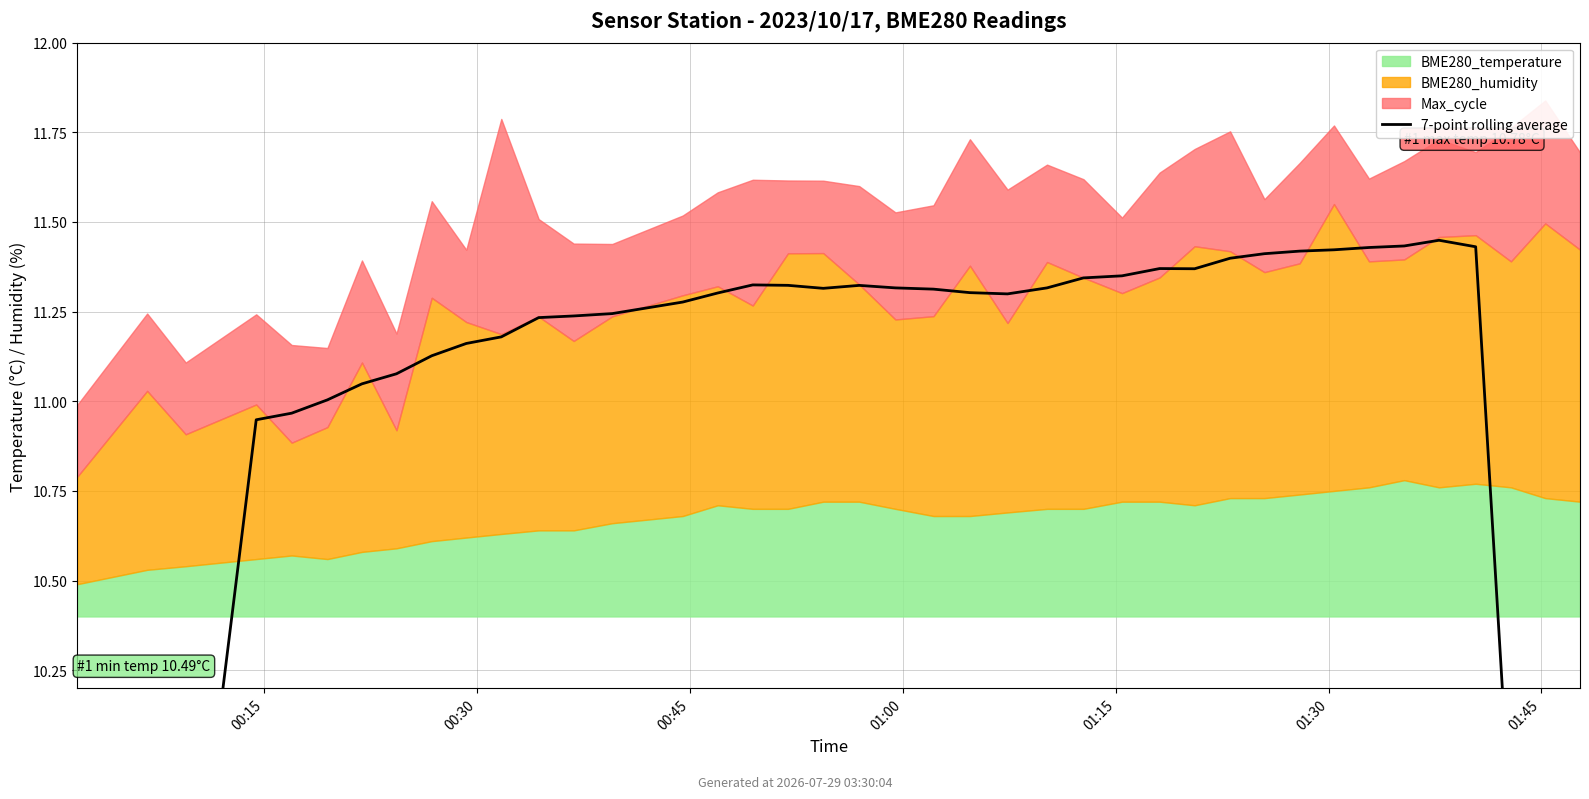

At which category does the chart reach its minimum across all series?

00:15